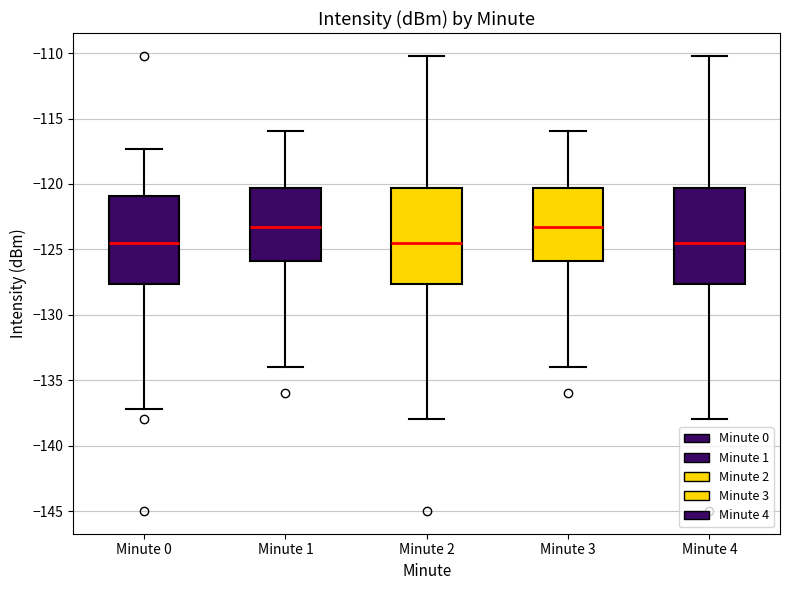

Where does the upper whisker of the box for Minute 4 end on the y-axis? The values are not printed on the chart, so give them approximately, as read against the axis.

-110.0